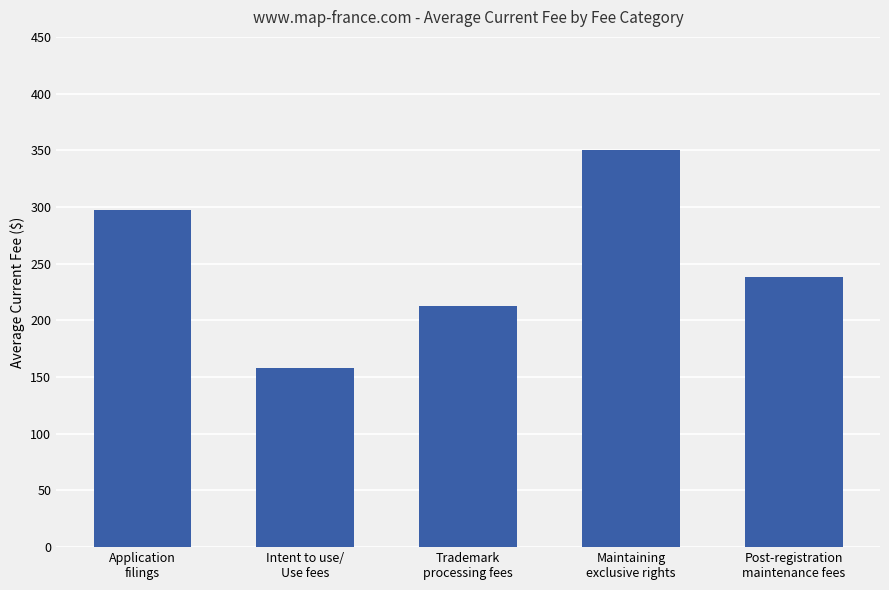

True or false: the data shows 545.6 at Maintaining
exclusive rights.

False